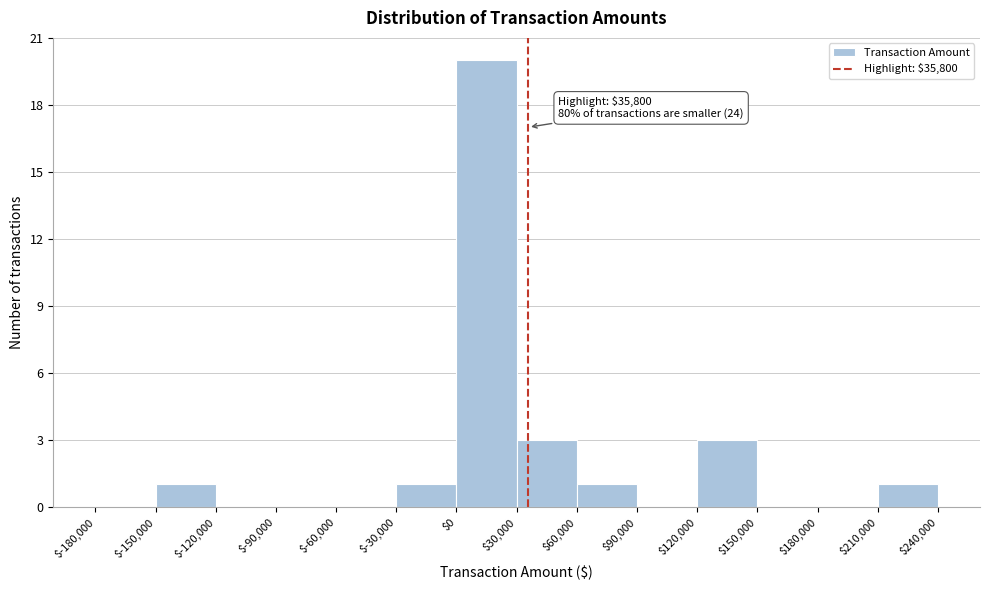

Over which range of the x-axis is the bar tallest?

$0 to $30,000